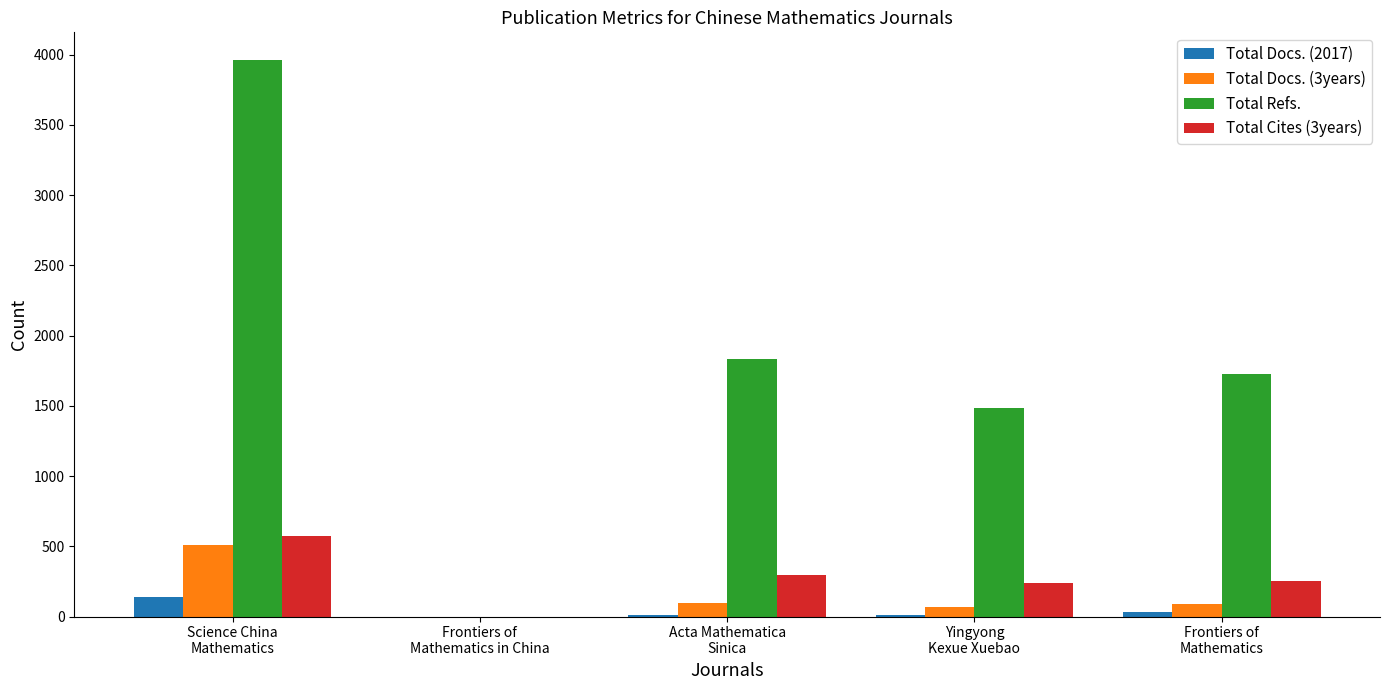

Where is Total Refs. nearest to the value 1980?

Acta Mathematica
Sinica